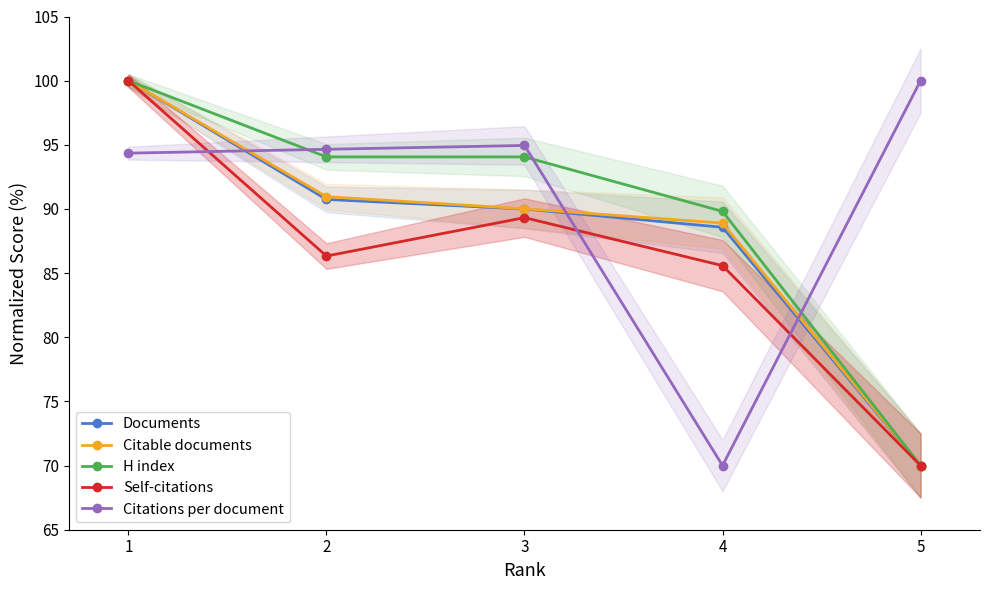

True or false: Self-citations and Documents intersect in this chart.

False